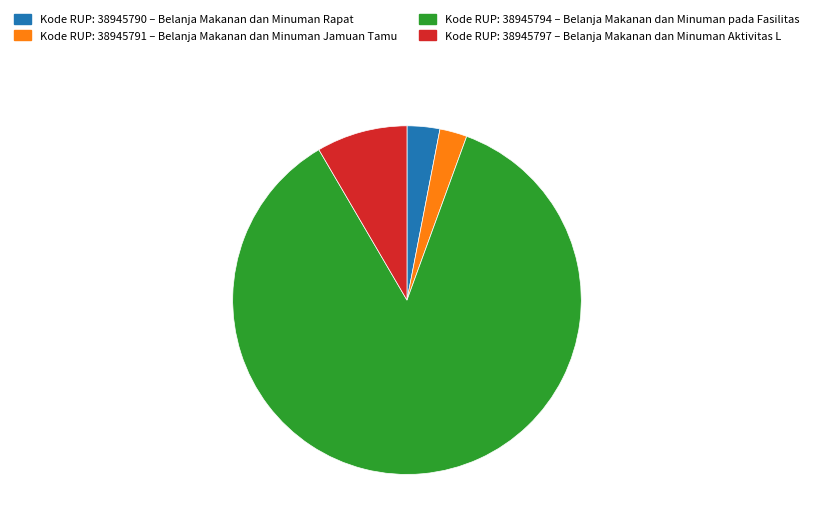

True or false: Kode RUP: 38945797 – Belanja Makanan dan Minuman Aktivitas L accounts for 8% of the total.

True